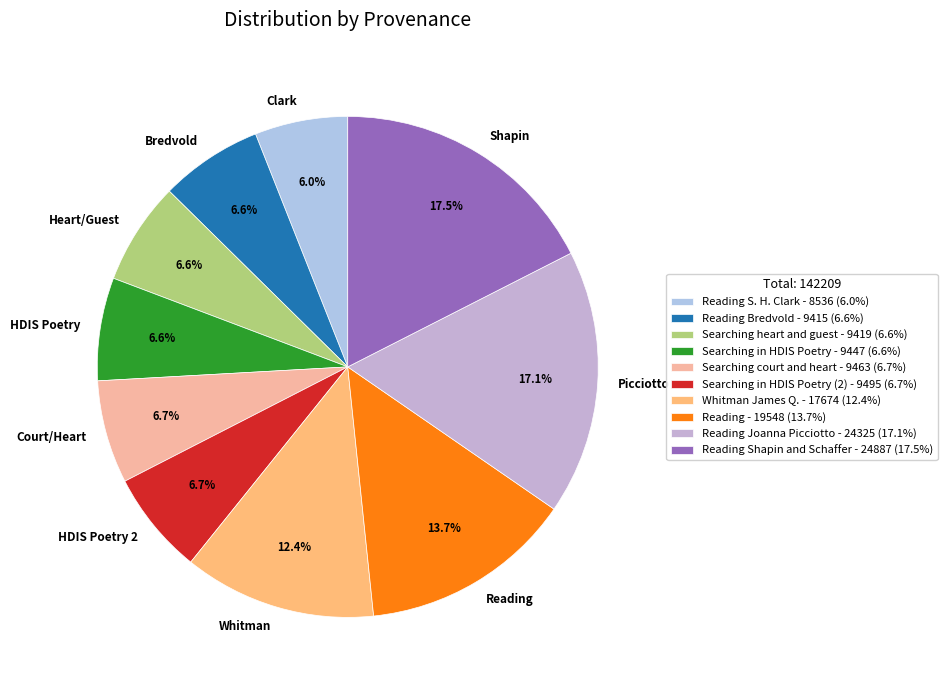

Which has a higher value, Reading or Clark?

Reading